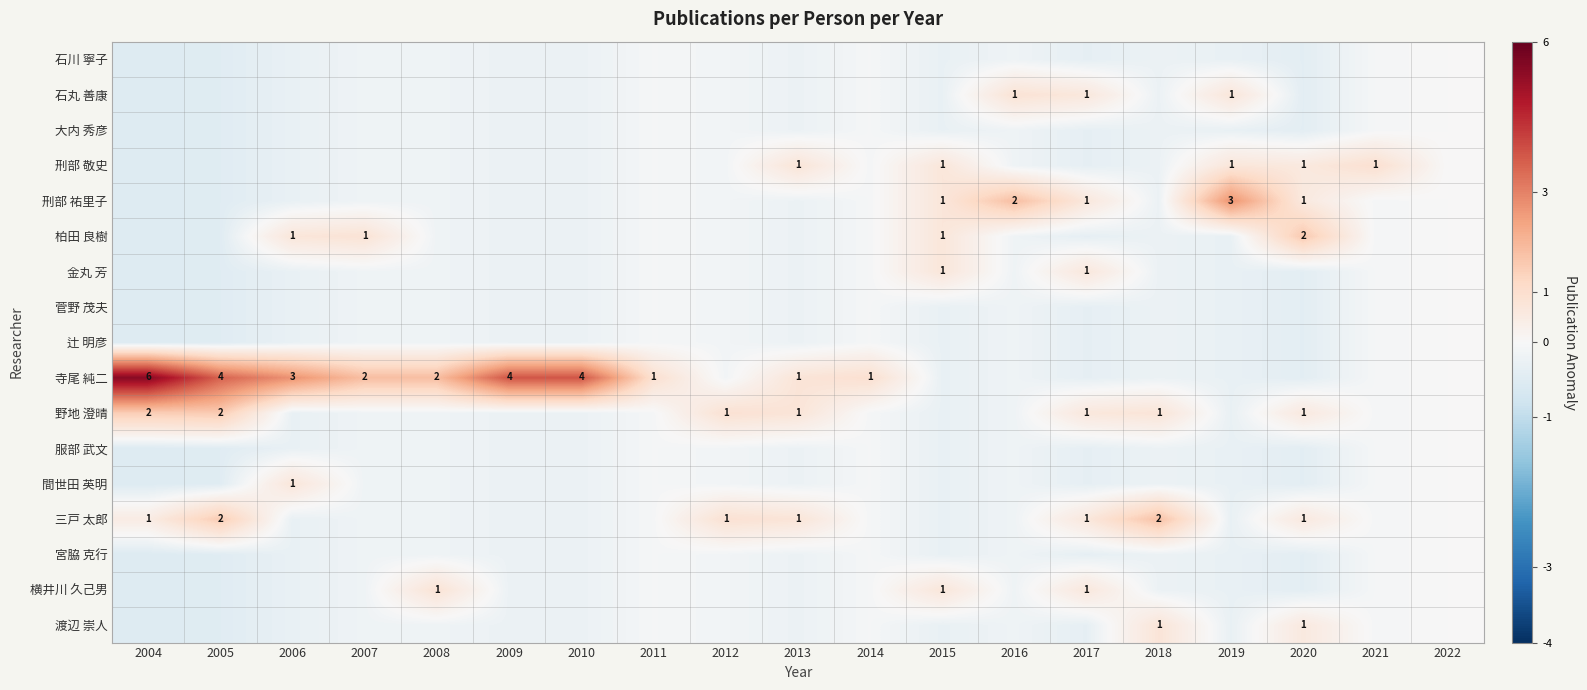

At which category is the sum across all series the highest?

2020